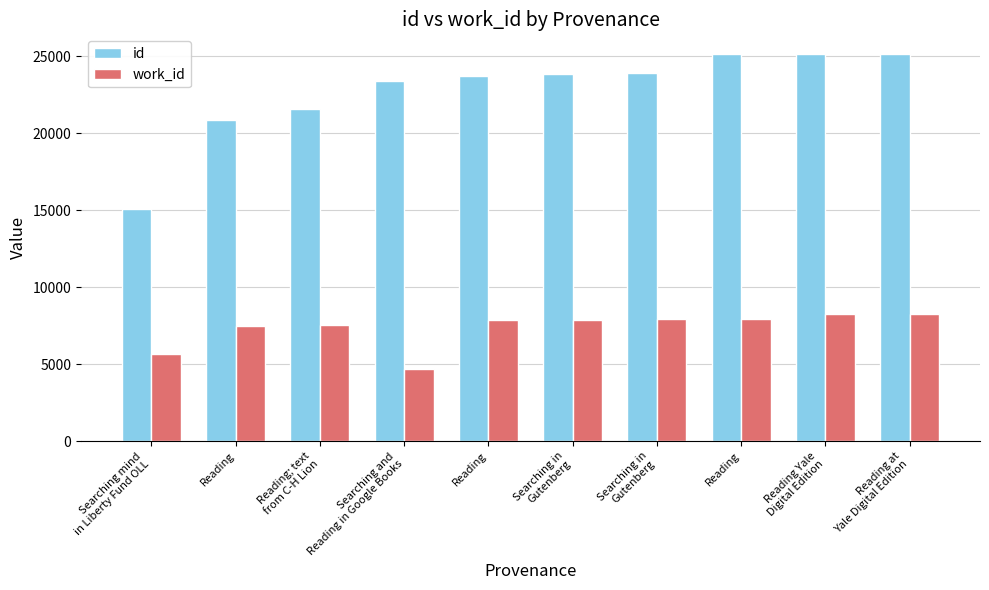

Are the bars grouped side by side (vs. stacked)?

Yes